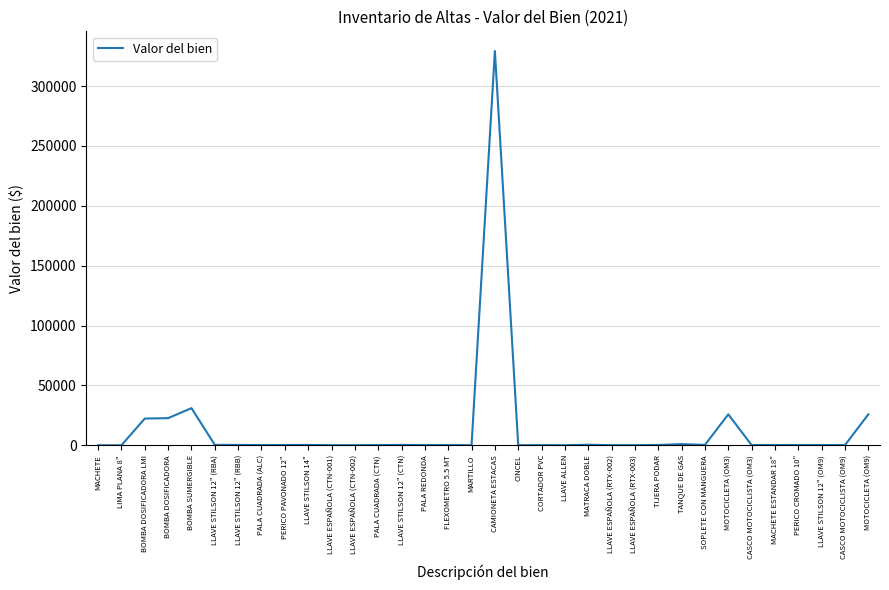

Which label corresponds to the largest value in the chart?

CAMIONETA ESTACAS